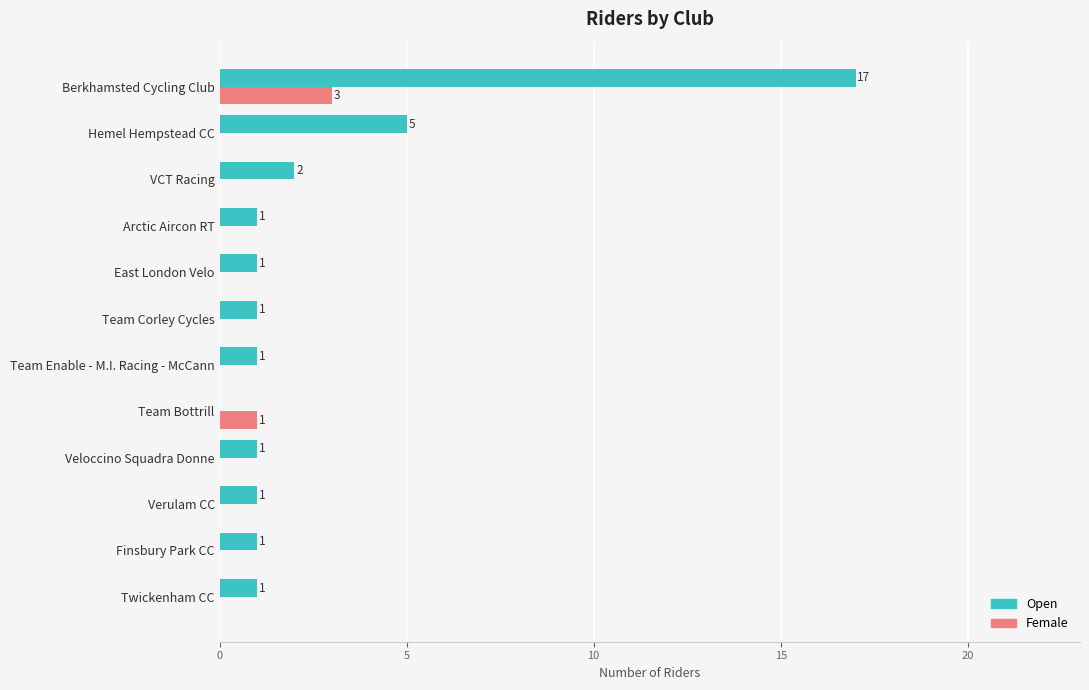

What are all the series names shown in the legend?

Open, Female